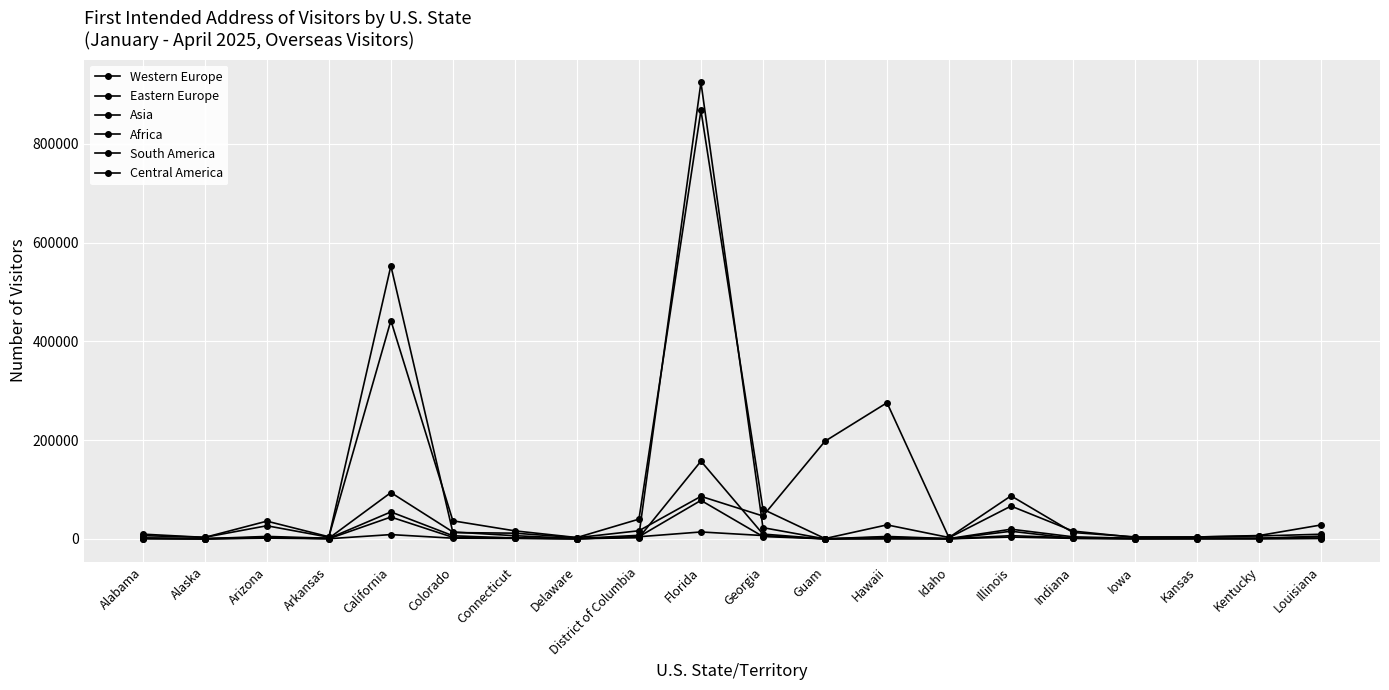

Between Delaware and Illinois, which series saw the biggest shift?

Western Europe